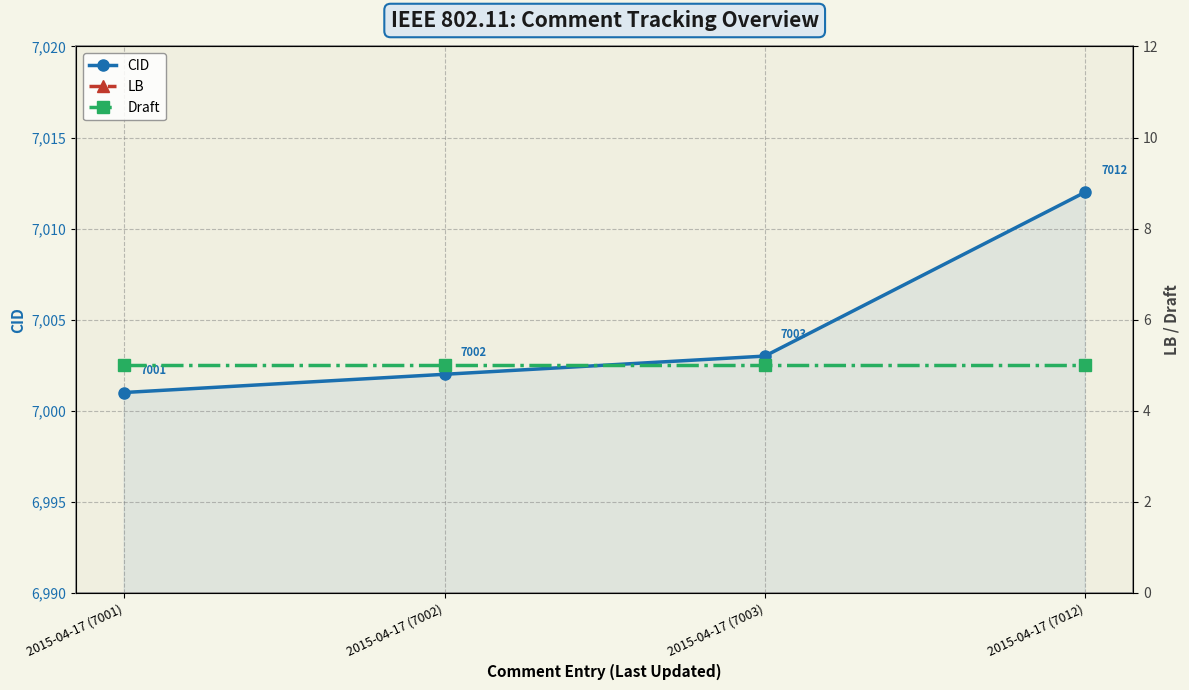

True or false: LB and Draft cross at least once.

False